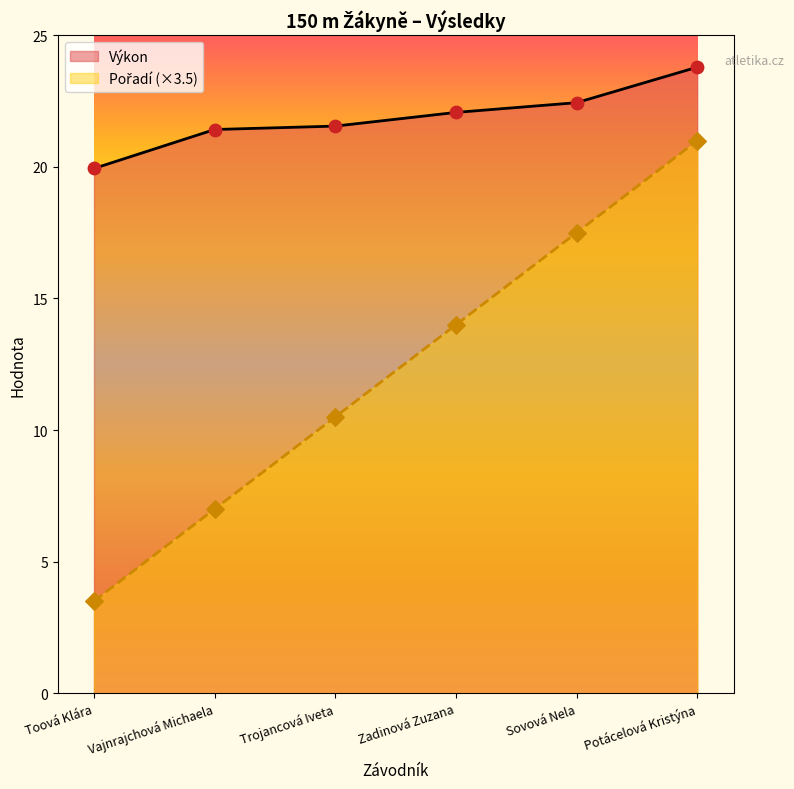

Which series reaches the maximum Y coordinate?

Výkon